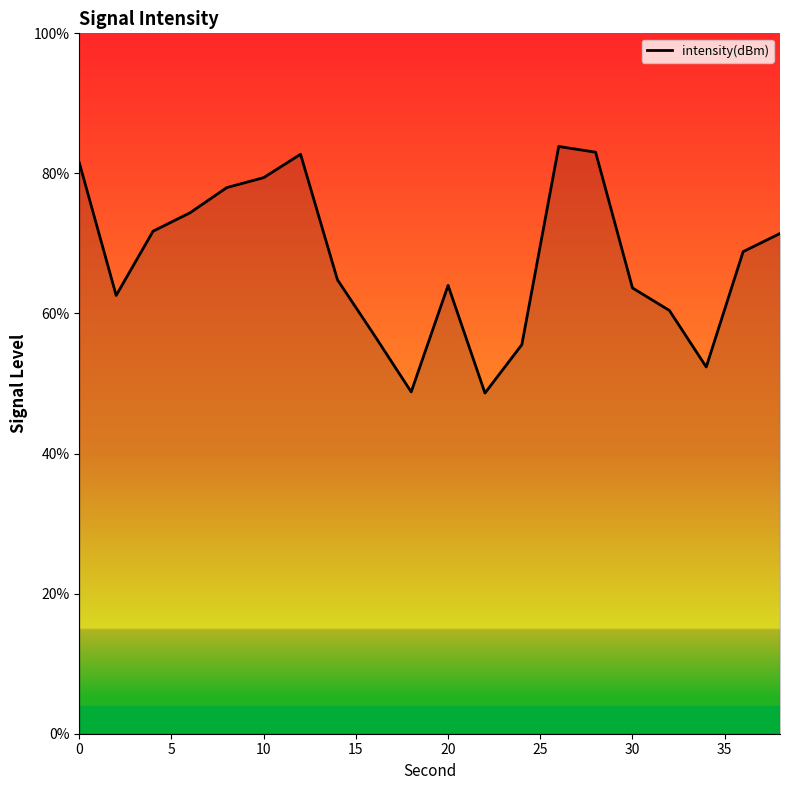

What is the difference between the maximum and minimum values?

35.2